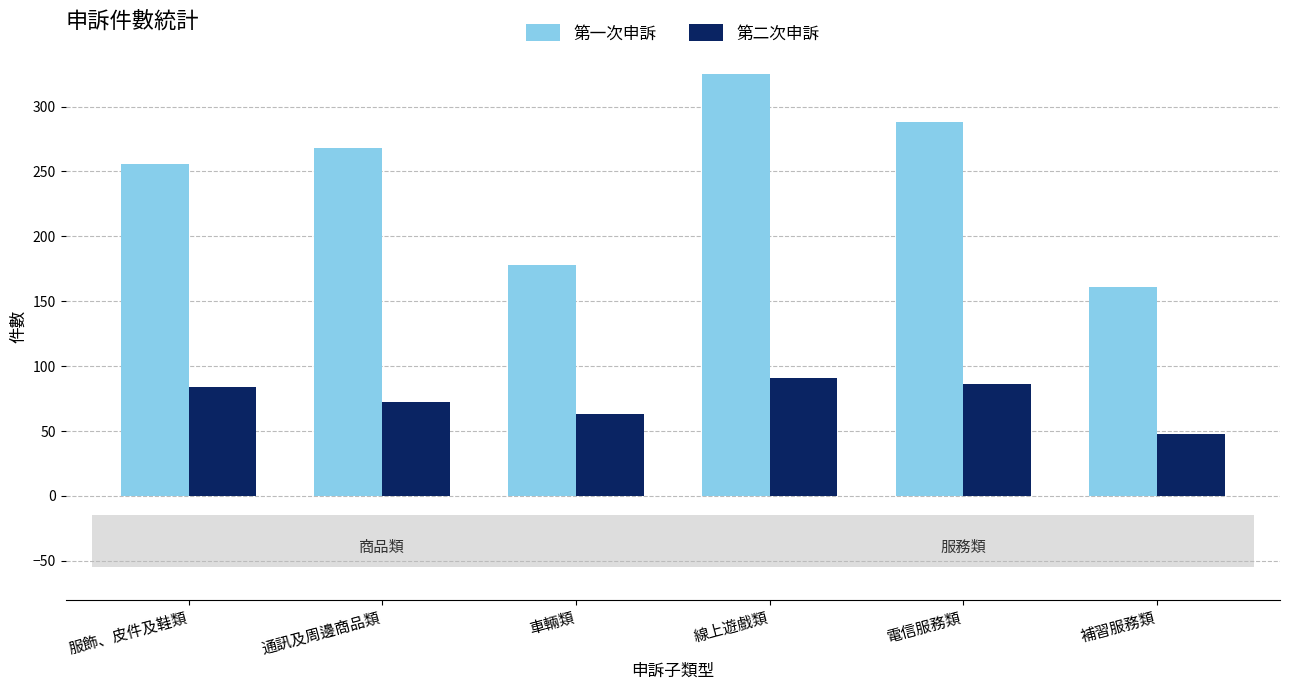

Reading right to left, extract all data points from this chart.

第一次申訴: 161	288	325	178	268	256
第二次申訴: 48	86	91	63	72	84